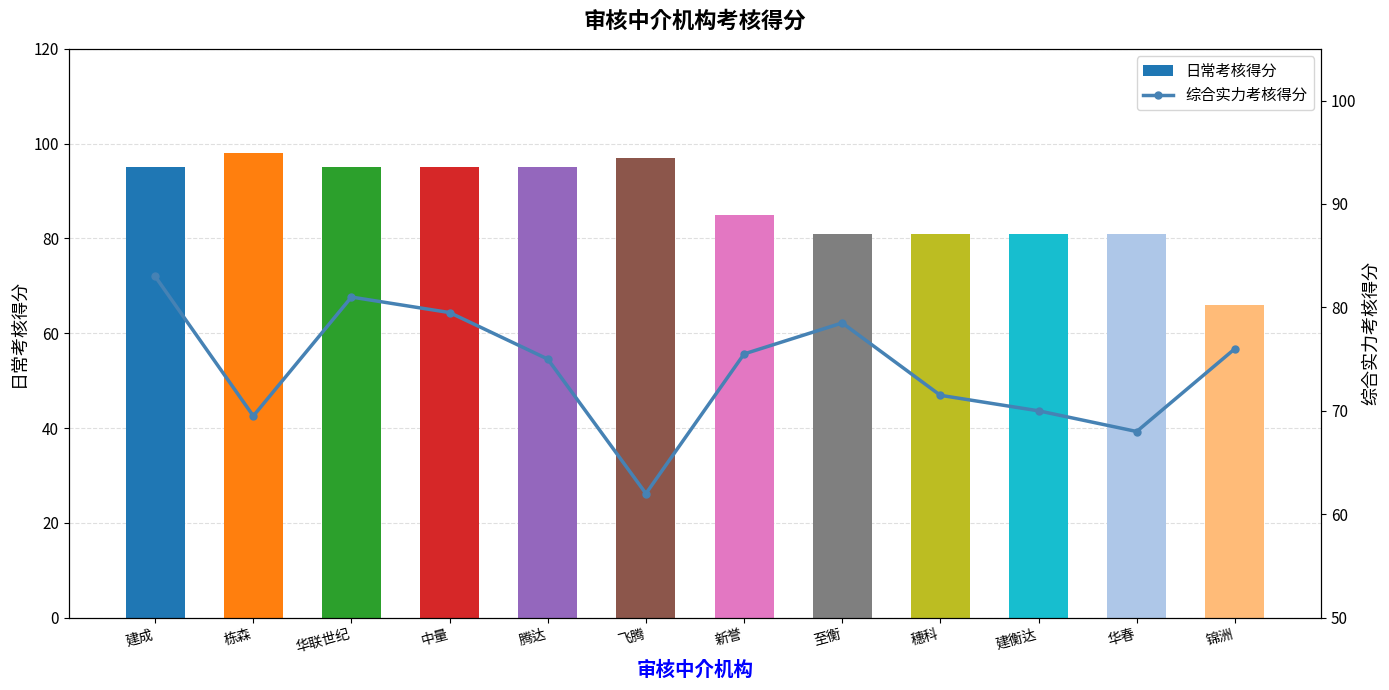

Reading left to right, transcribe all the data shown in this chart.

日常考核得分: 建成=95.0	栋森=98.0	华联世纪=95.0	中量=95.0	腾达=95.0	飞腾=97.0	新誉=85.0	至衡=81.0	穗科=81.0	建衡达=81.0	华春=81.0	锦洲=66.0
综合实力考核得分: 建成=83.0	栋森=69.5	华联世纪=81.0	中量=79.5	腾达=75.0	飞腾=62.0	新誉=75.5	至衡=78.5	穗科=71.5	建衡达=70.0	华春=68.0	锦洲=76.0